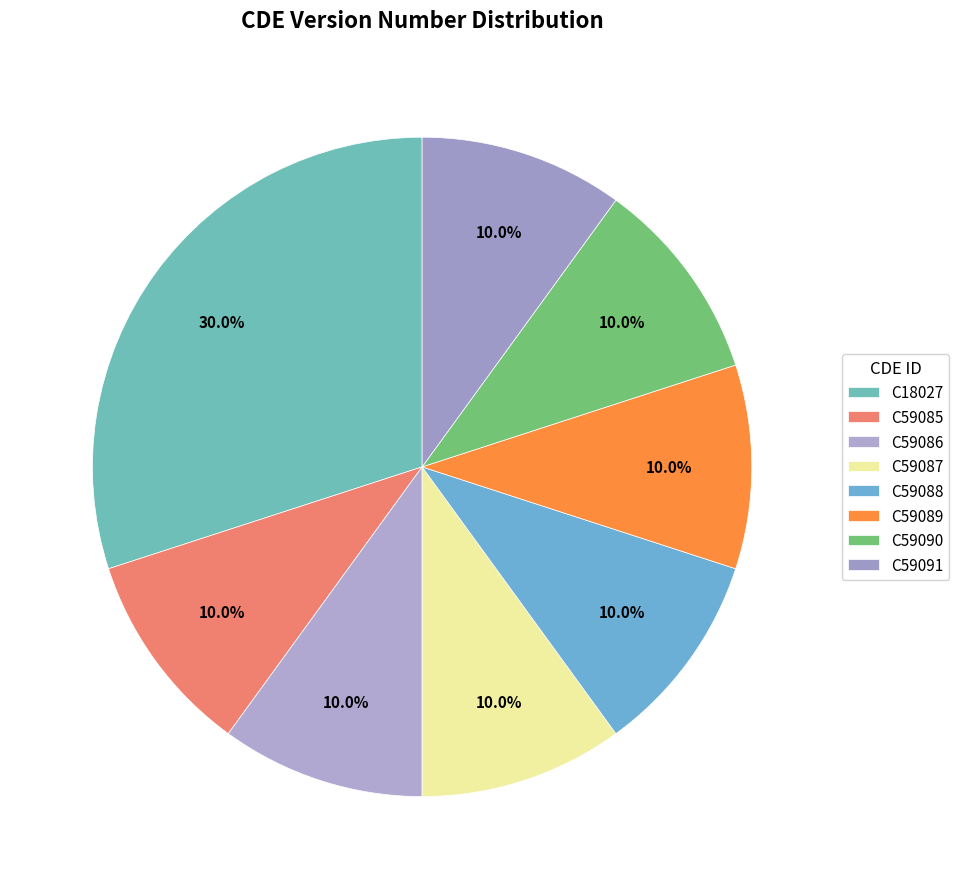

Does C59089 represent more than half of the total?

No